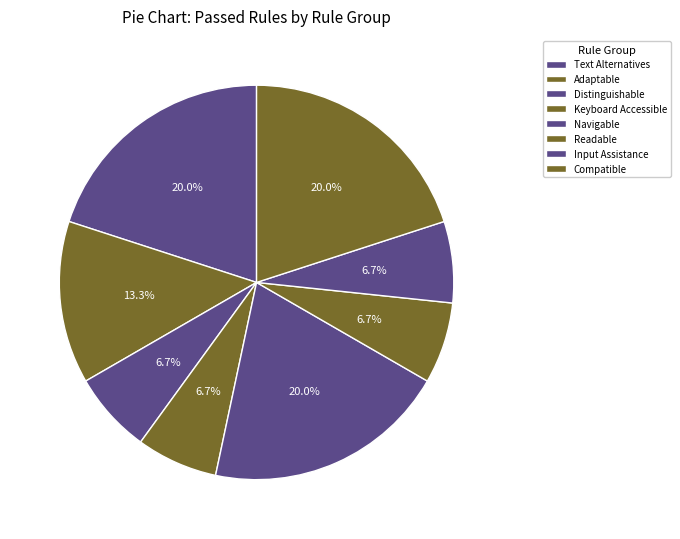

Rank the categories by value from lowest to highest.

Distinguishable, Keyboard Accessible, Readable, Input Assistance, Adaptable, Text Alternatives, Navigable, Compatible